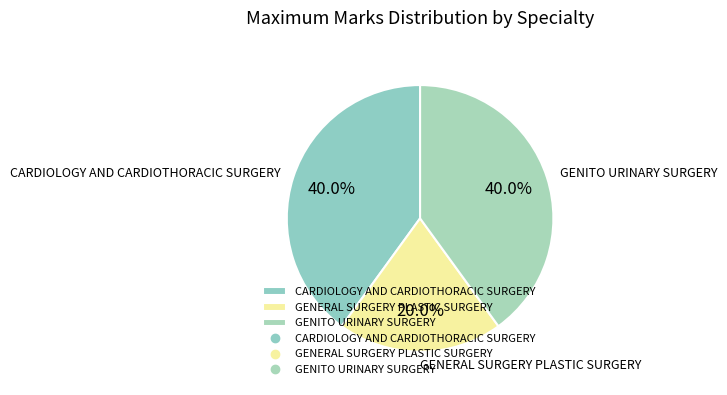

Does GENITO URINARY SURGERY account for over 50% of the chart?

No